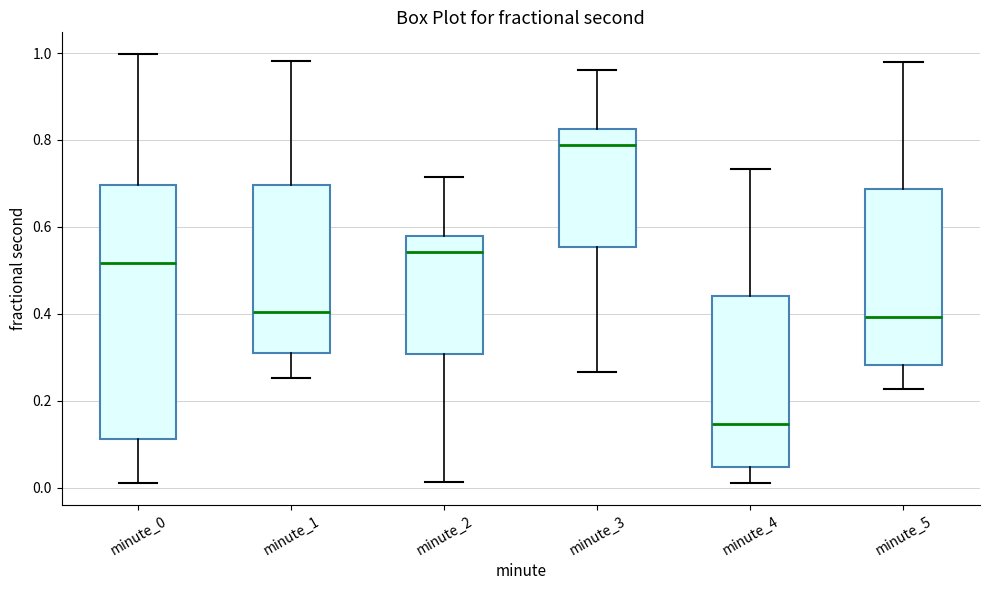

Which box is the tallest, from its lower edge to its upper edge?

minute_0